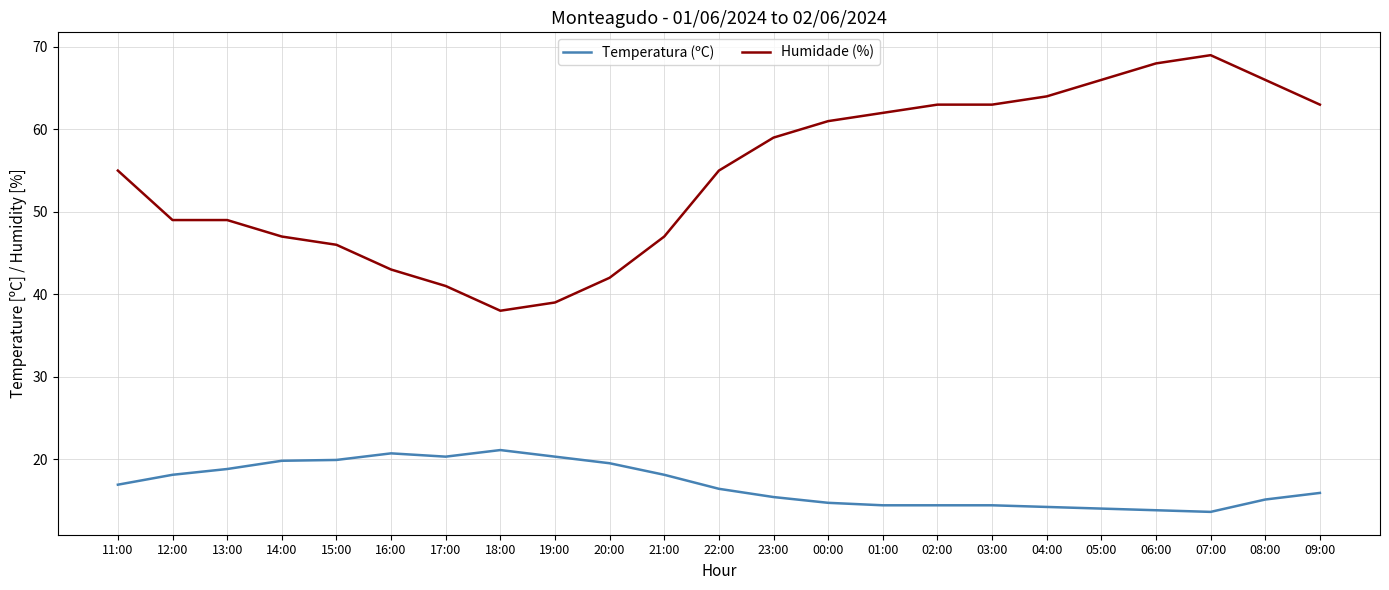

What is the minimum value shown in the chart?

13.6